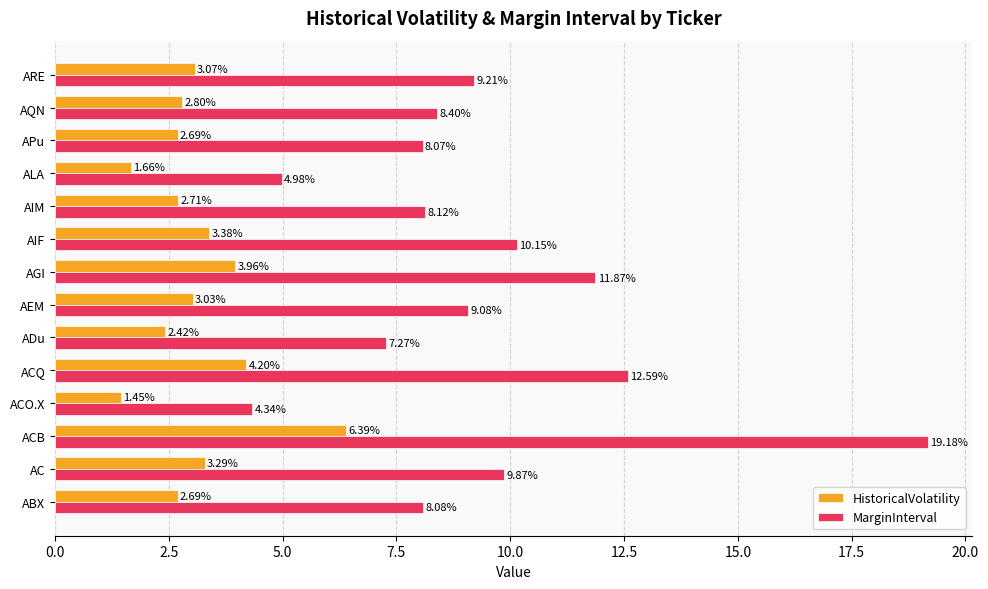

What is the difference between the highest and lowest values at AC?

6.6